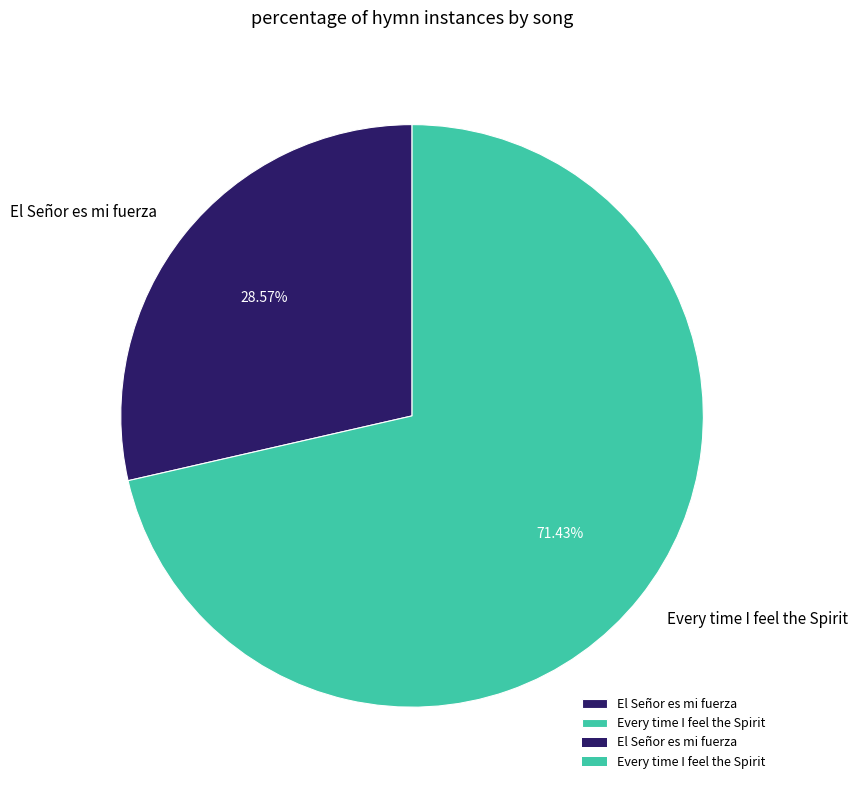

Between Every time I feel the Spirit and El Señor es mi fuerza, which is larger?

Every time I feel the Spirit